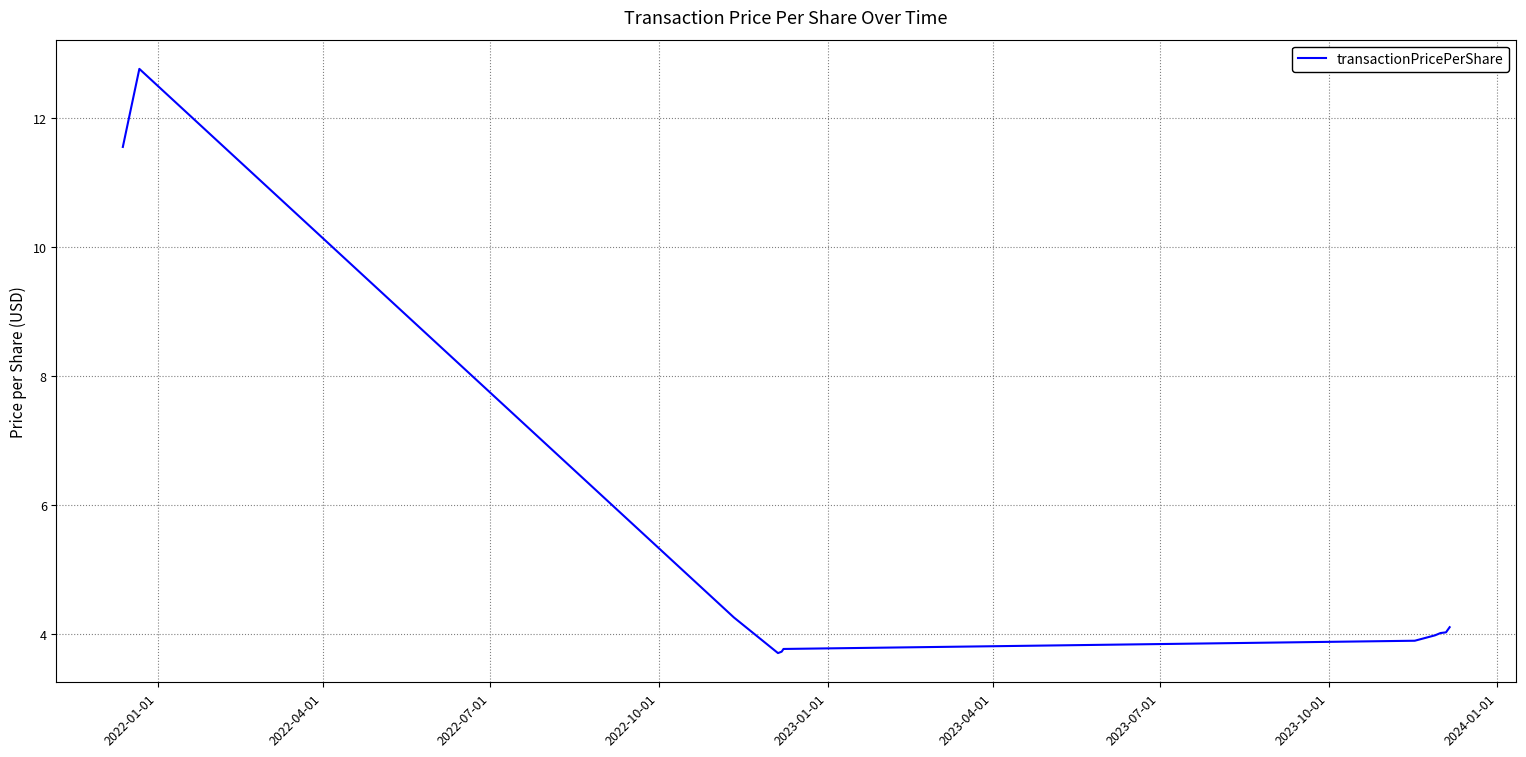

What is the maximum value shown in the chart?

12.8